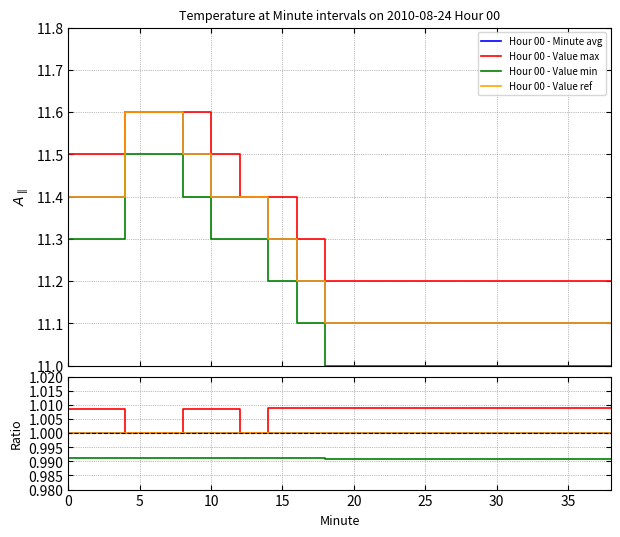

True or false: Hour 00 - Value ref and Hour 00 - Value min cross at least once.

False